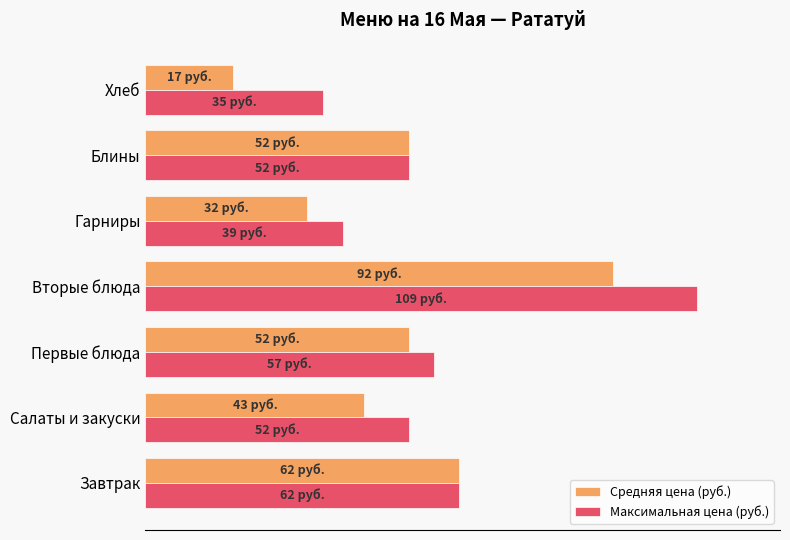

What are all the series names shown in the legend?

Средняя цена (руб.), Максимальная цена (руб.)